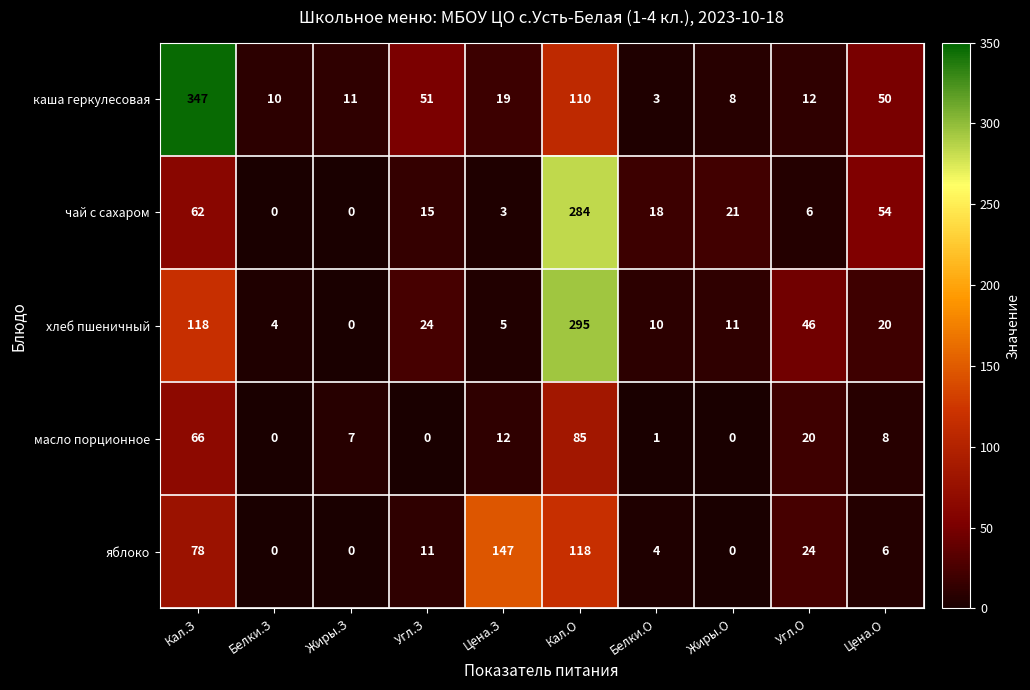

What is the difference between the second highest and second lowest values in the масло порционное series?

66